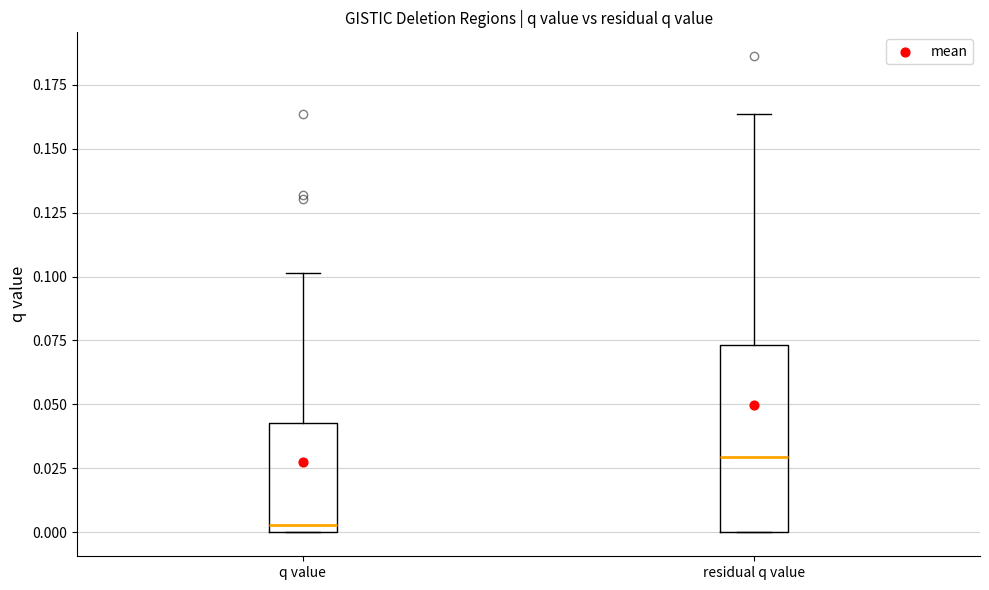

Where does the median line of the box for q value sit on the y-axis? The values are not printed on the chart, so give them approximately, as read against the axis.

0.005